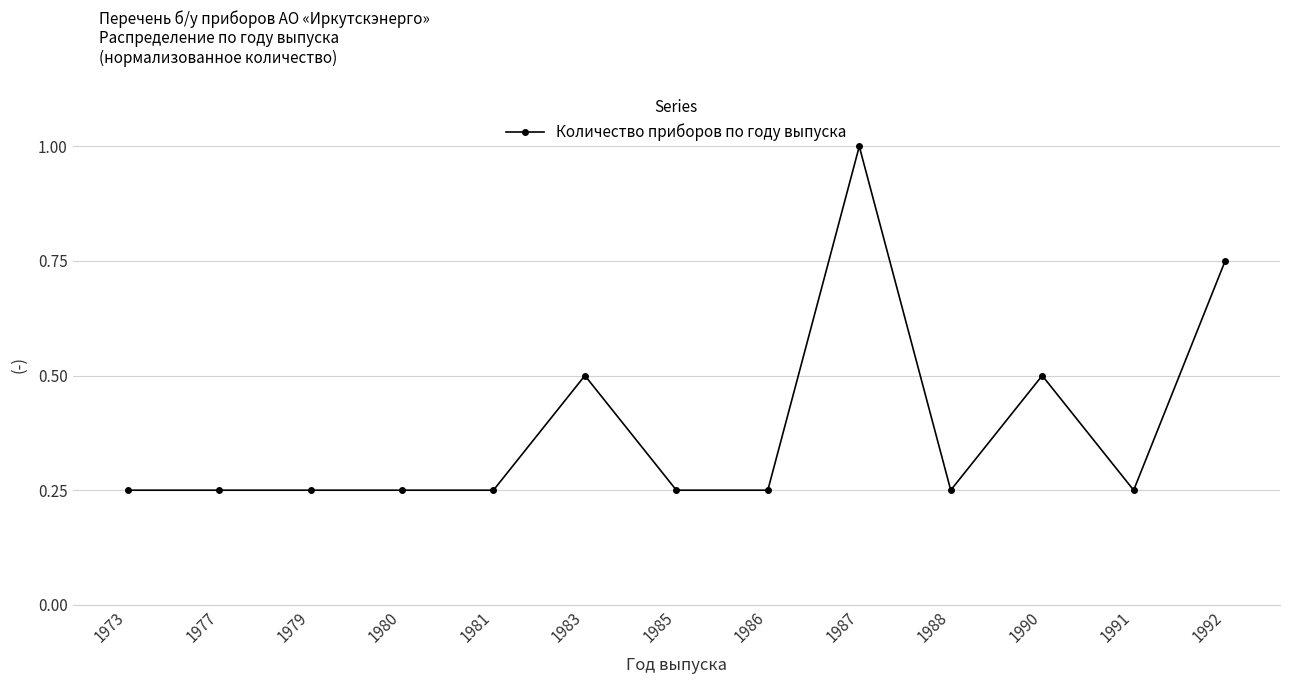

What is the sum of the values at 1981 and 1979?

0.5